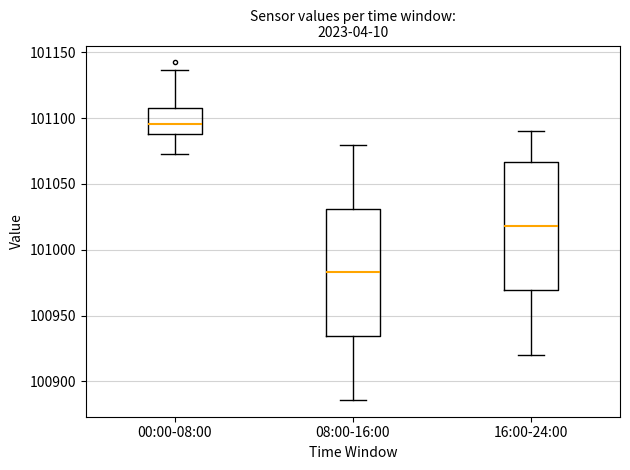

Which box's median line is the highest?

00:00-08:00